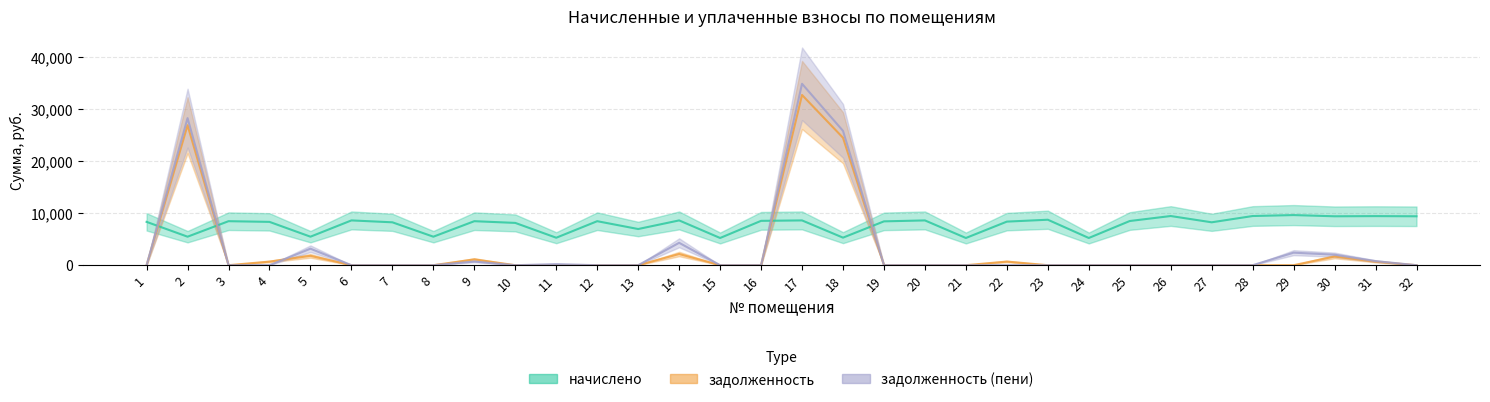

What is the average value of the задолженность (пени) series?

3206.1